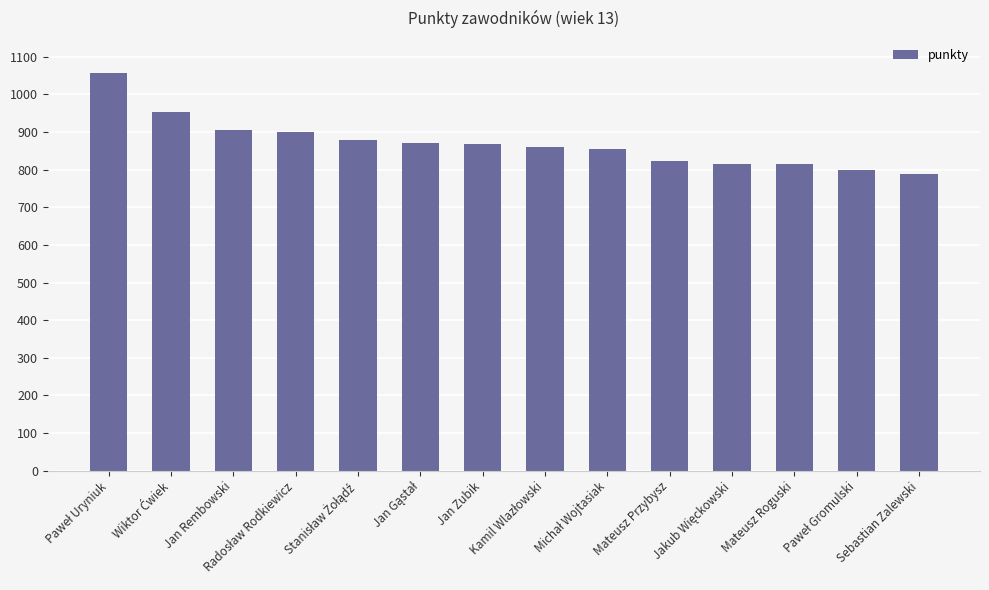

What is the minimum value shown in the chart?

789